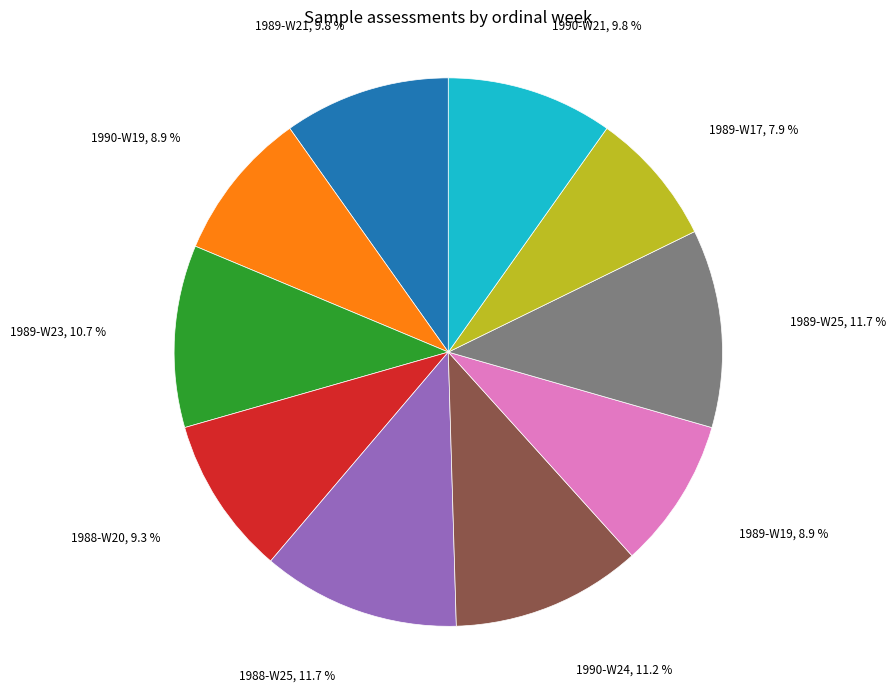

To the nearest percent, what portion does 1989-W21 represent?

10%